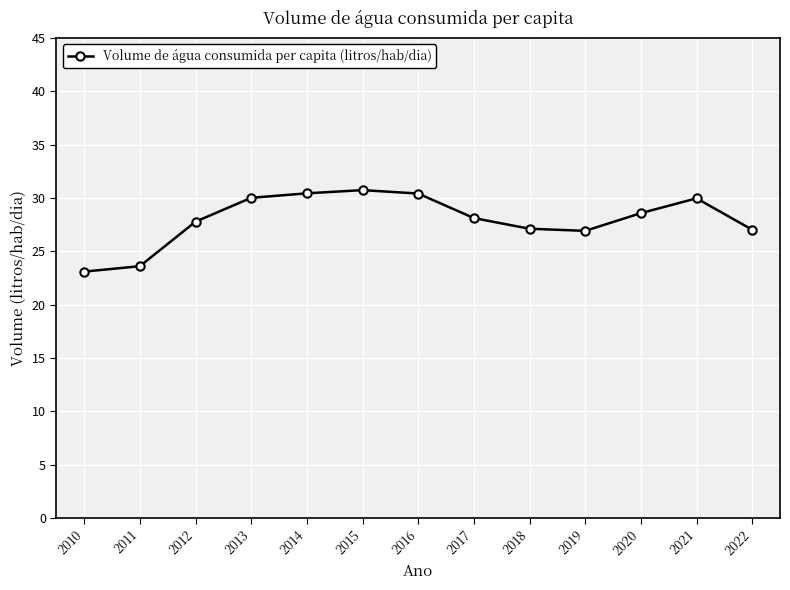

What is the value of the 3rd point from the left?

27.8